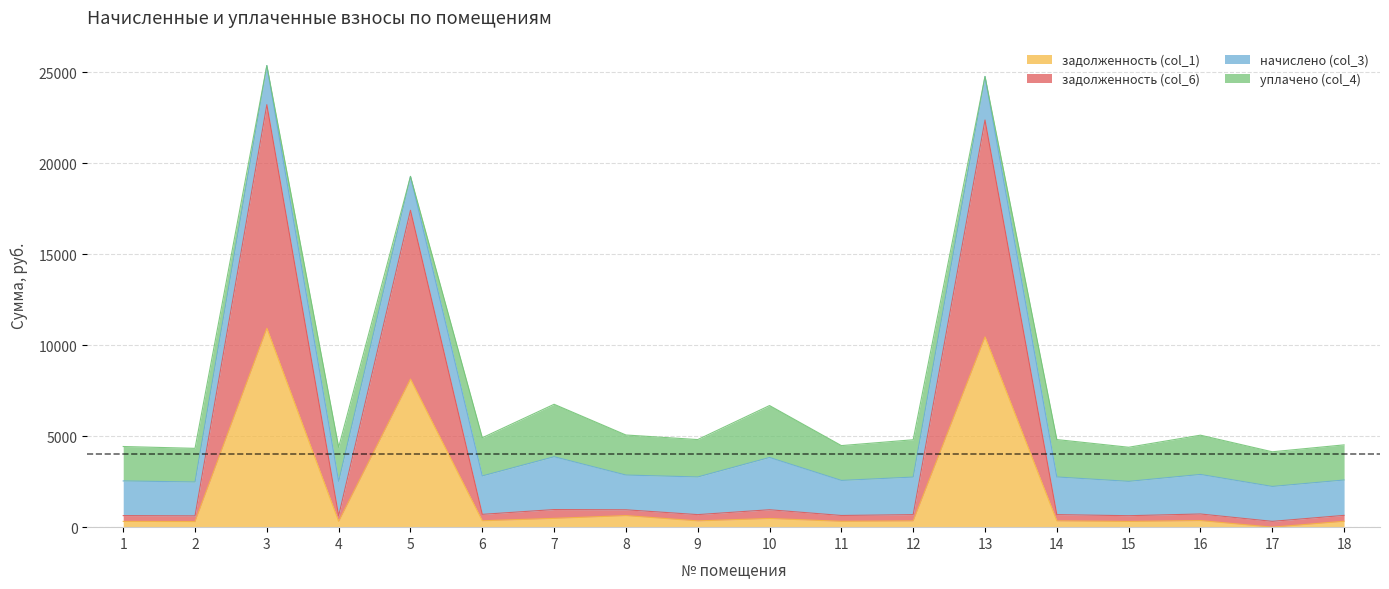

In задолженность (col_1), how many points are higher than both neighbors (excluding endpoints)?

6